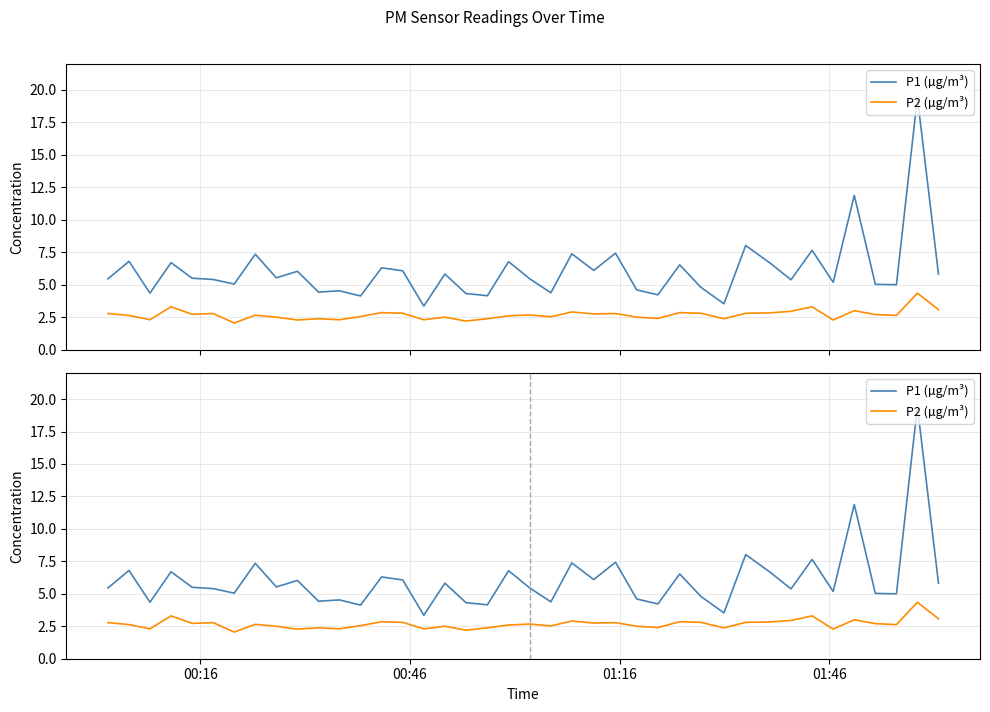

True or false: P2 (µg/m³) and P1 (µg/m³) cross at least once.

False